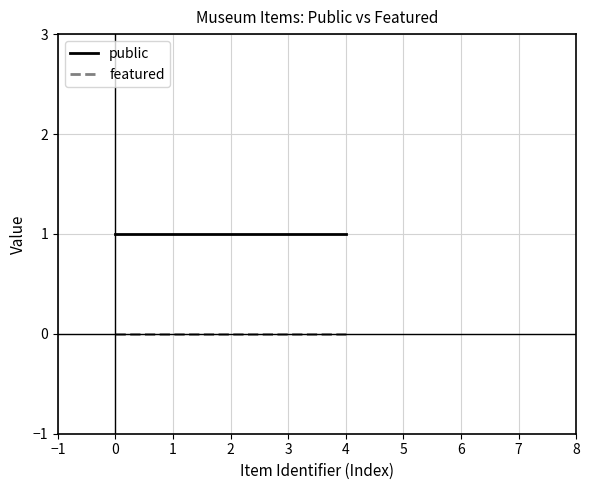

The featured series shows 0 at 1. True or false?

True